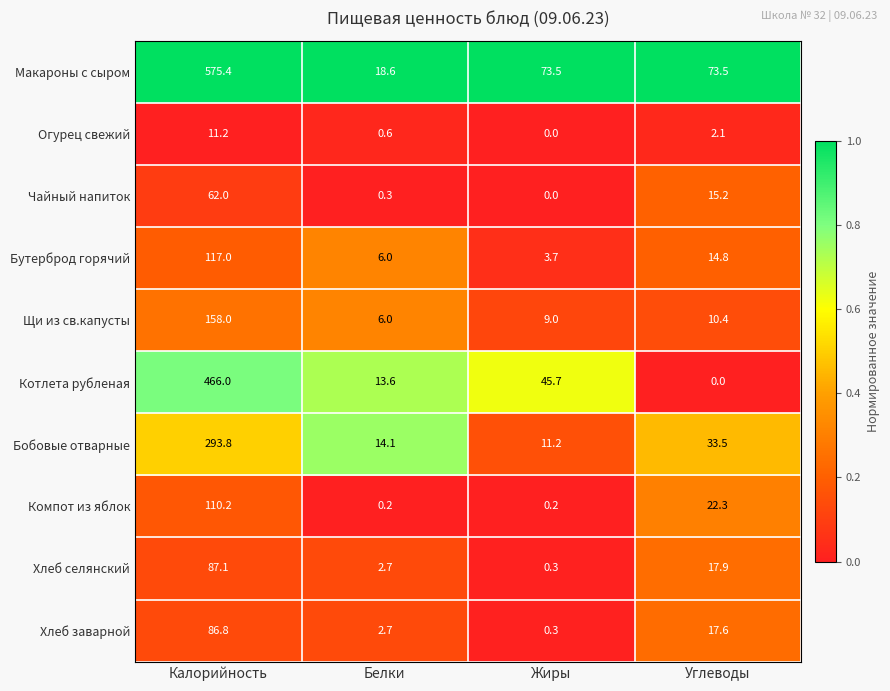

Which series has the largest total across all categories?

Макароны с сыром